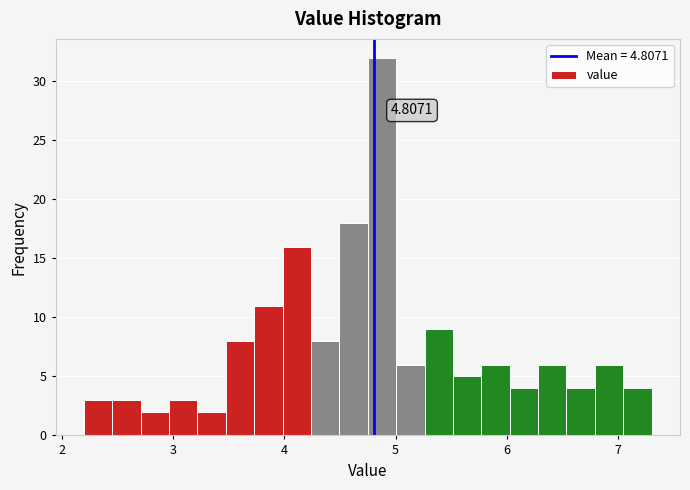

Read against the x-axis, roughly where is the centre of the tallest bar?

4.9